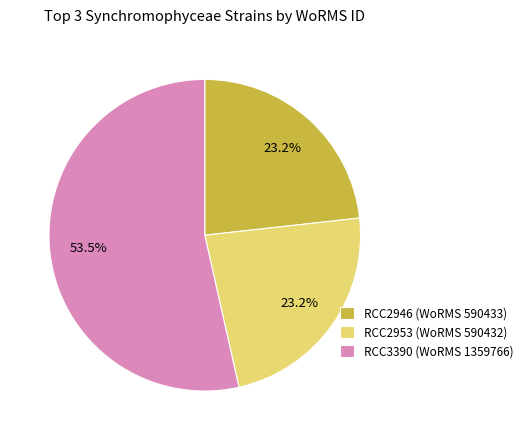

Between RCC2946 (WoRMS 590433) and RCC3390 (WoRMS 1359766), which is larger?

RCC3390 (WoRMS 1359766)